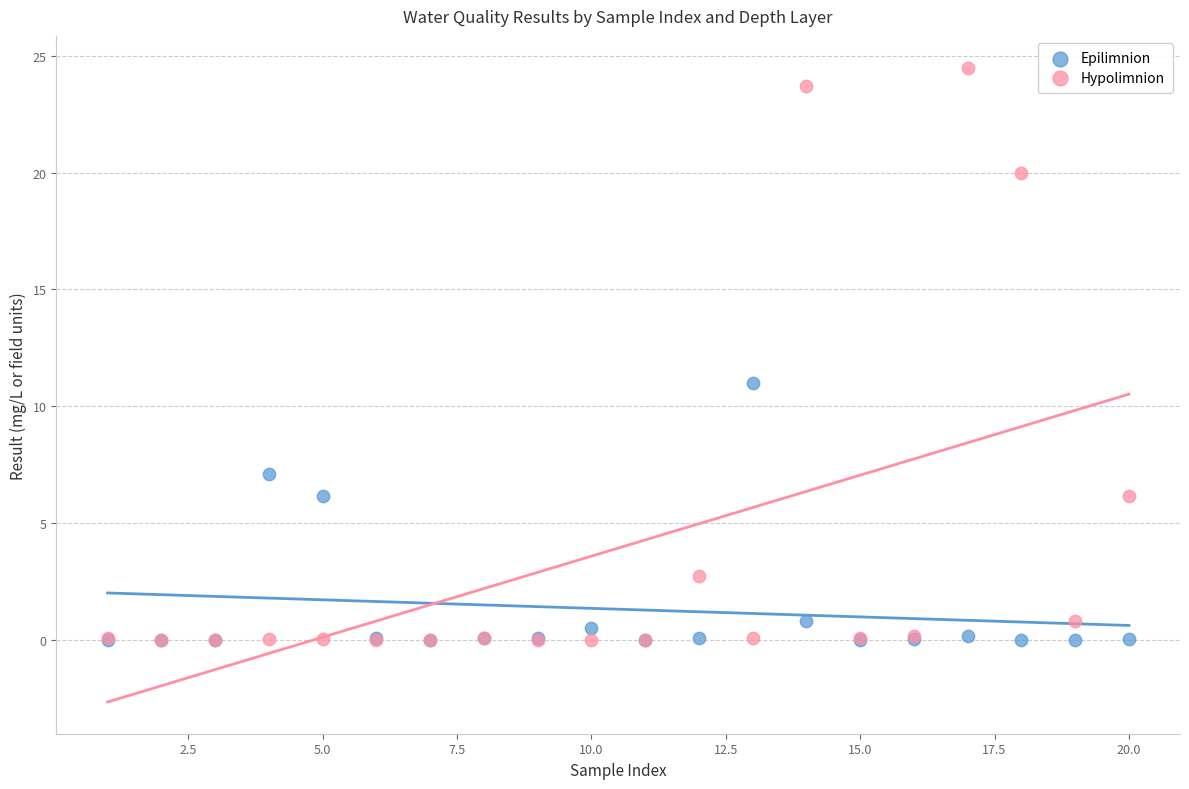

In the Hypolimnion series, what Y value is closest to 12?

6.1